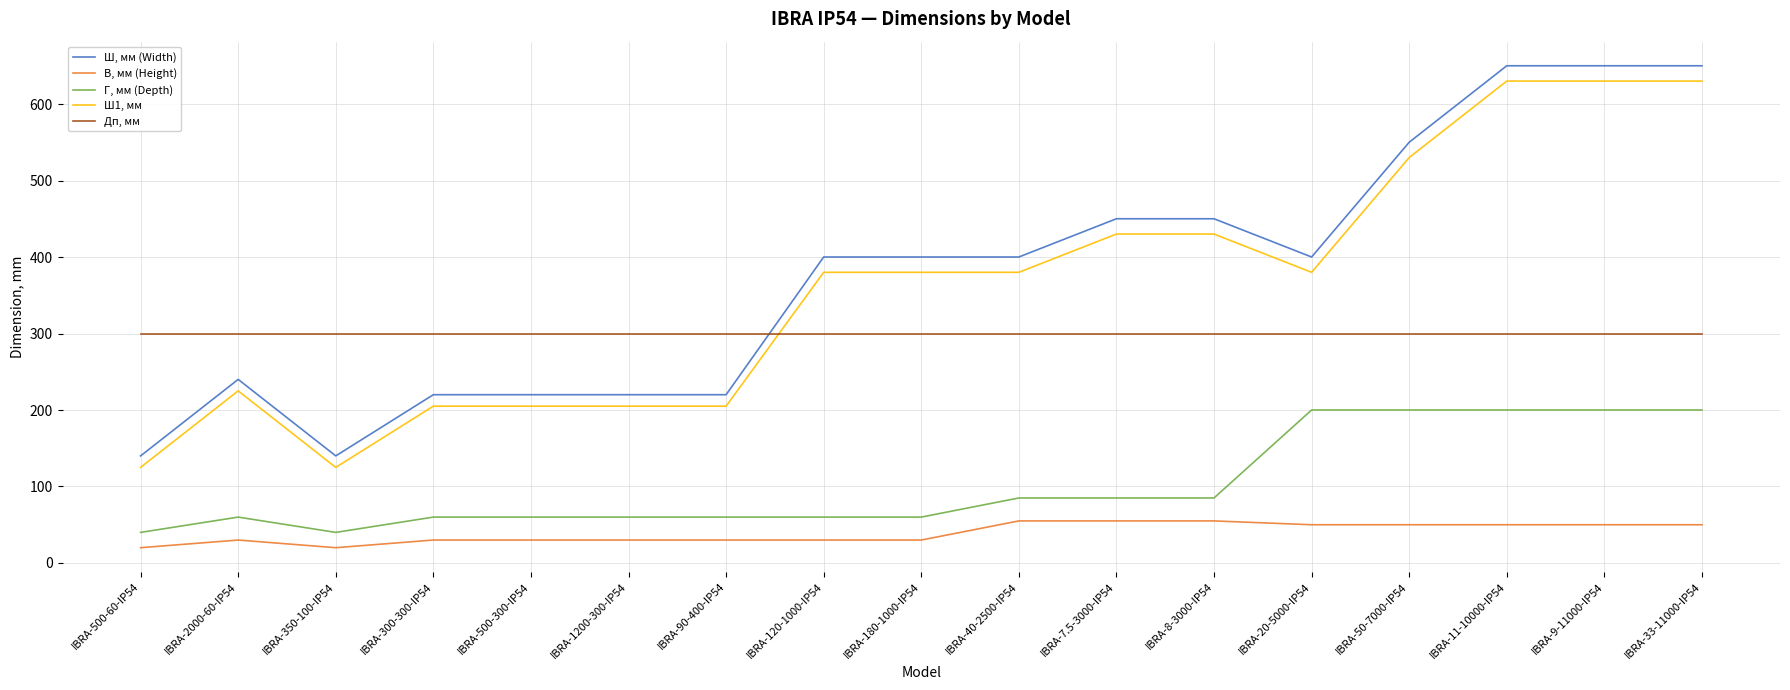

Which series has the largest range (max minus min)?

Ш, мм (Width)